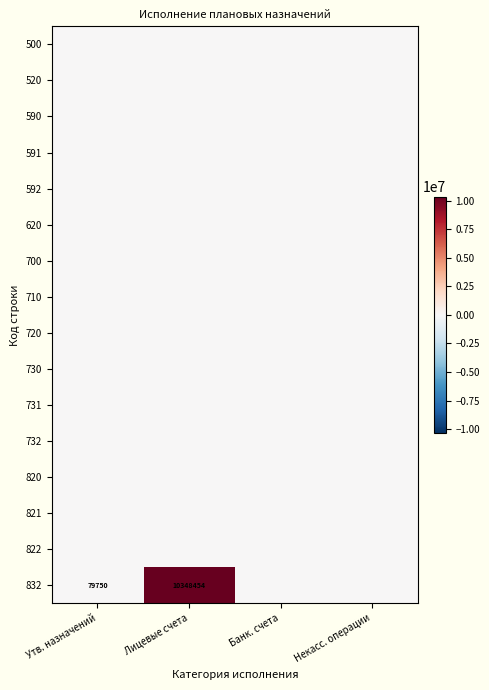

At which category is the sum across all series the highest?

Лицевые счета